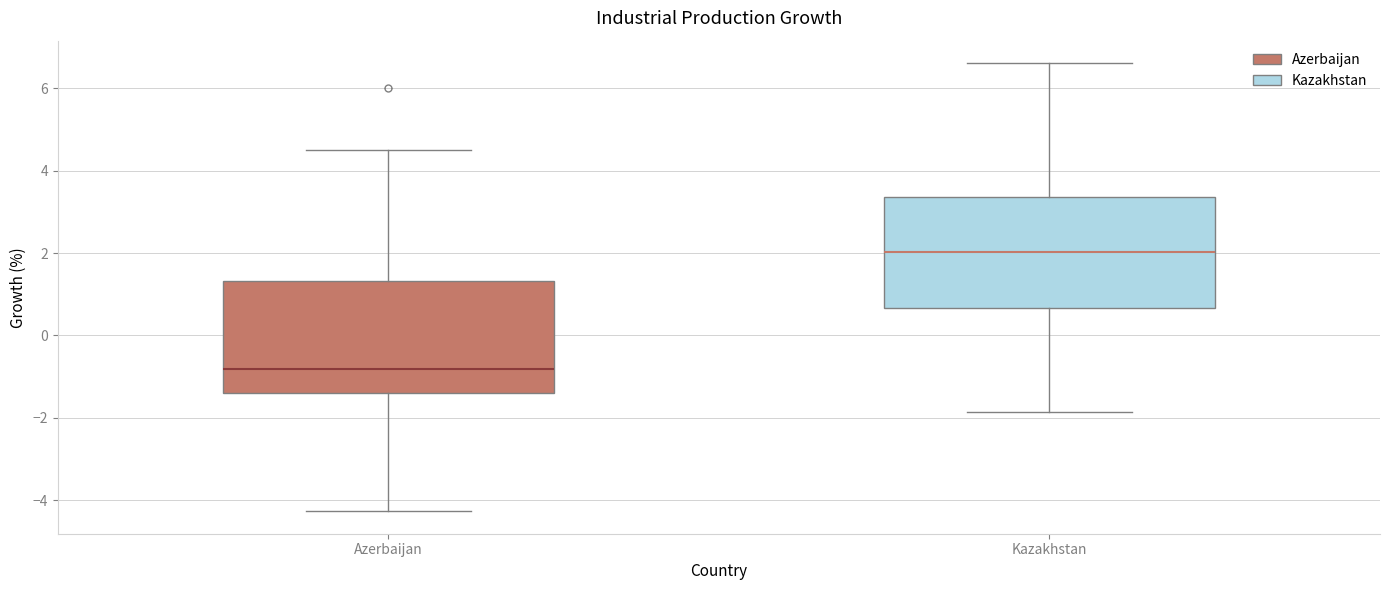

Reading left to right, read every box against the y-axis: the position of its median line, the range the box covers, and the ends of its whiskers. The values are not printed on the chart, so give them approximately, as read against the axis.

Azerbaijan: median -0.8, box -1.4 to 1.4, whiskers -4.2 to 4.6
Kazakhstan: median 2.0, box 0.6 to 3.4, whiskers -1.8 to 6.6